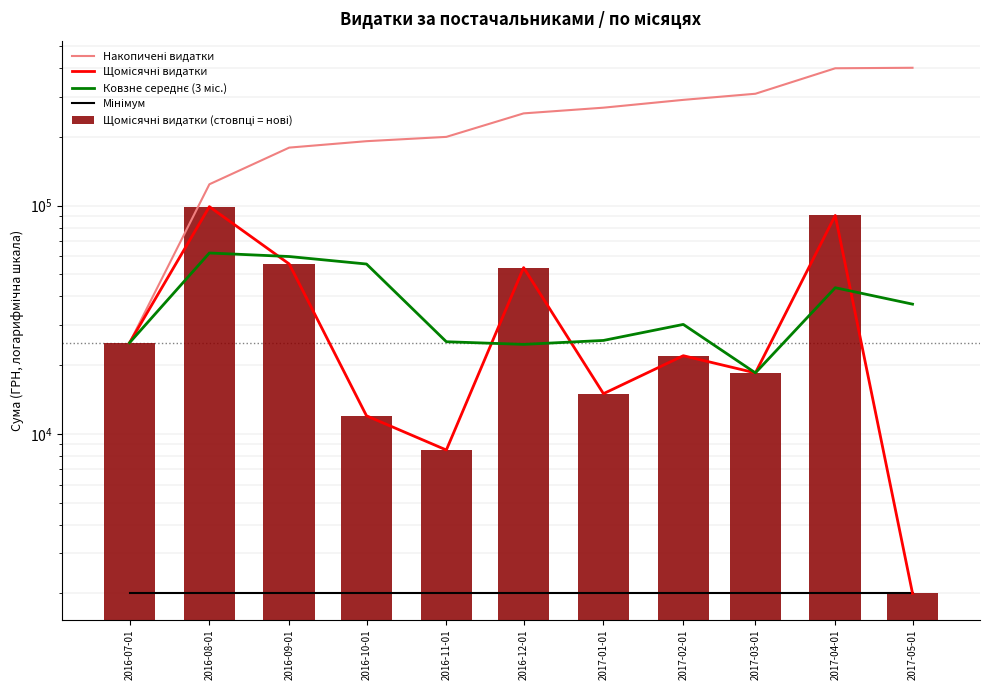

What is the sum of the Накопичені видатки values at 2016-11-01 and 2017-03-01?

508942.3